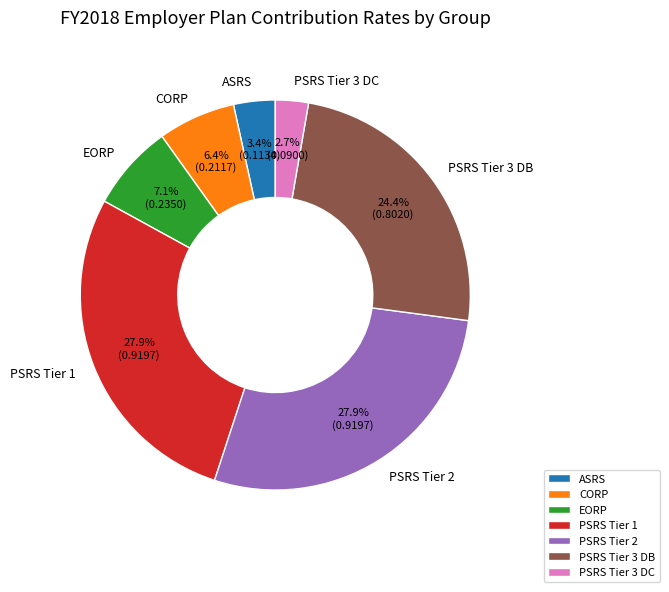

Between PSRS Tier 3 DC and CORP, which is larger?

CORP